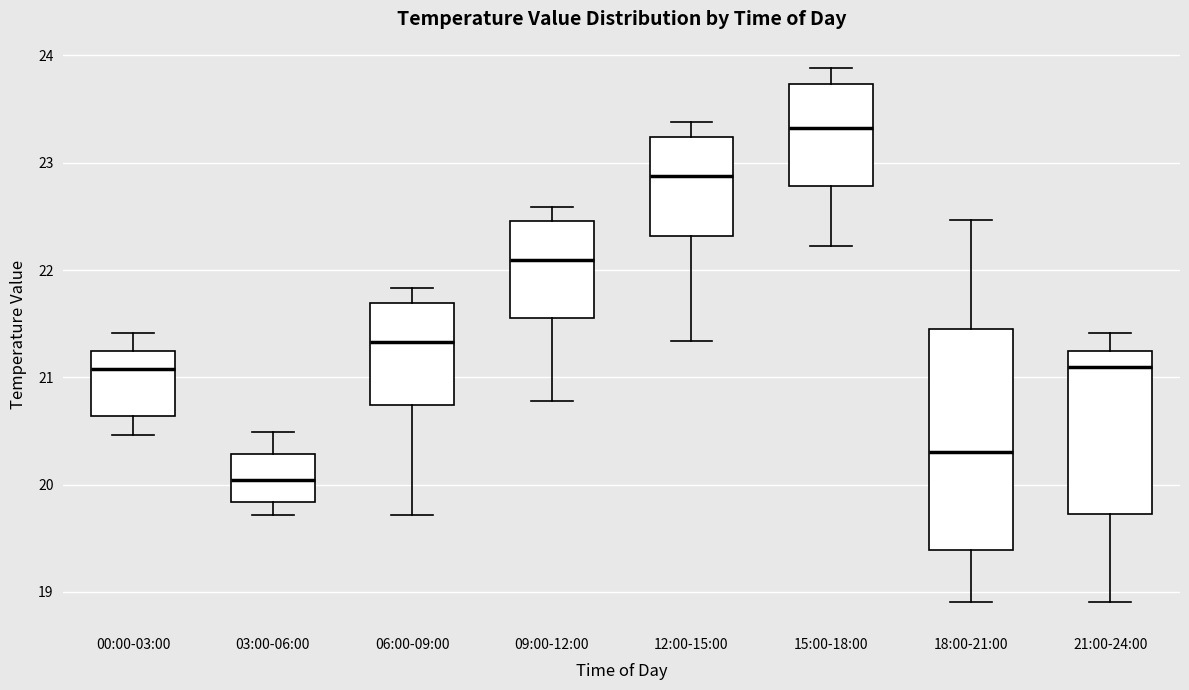

Where does the lower whisker of the box for 18:00-21:00 end on the y-axis? The values are not printed on the chart, so give them approximately, as read against the axis.

18.9